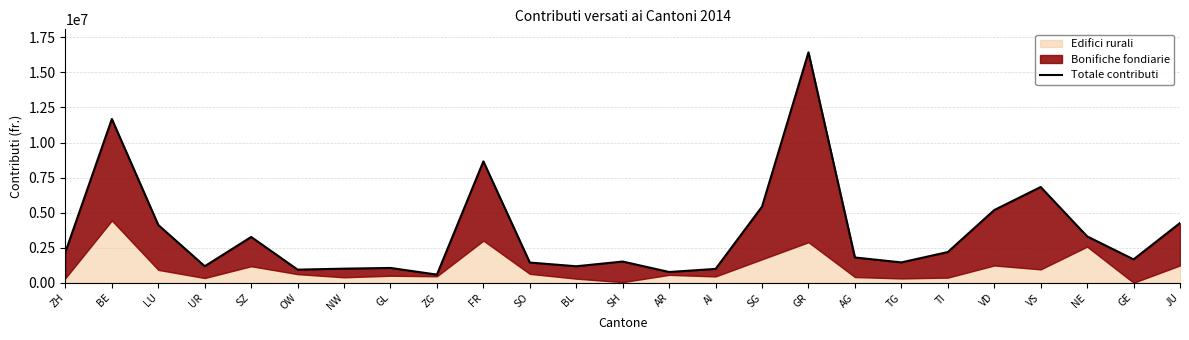

What is the label of the 8th point from the left?

GL